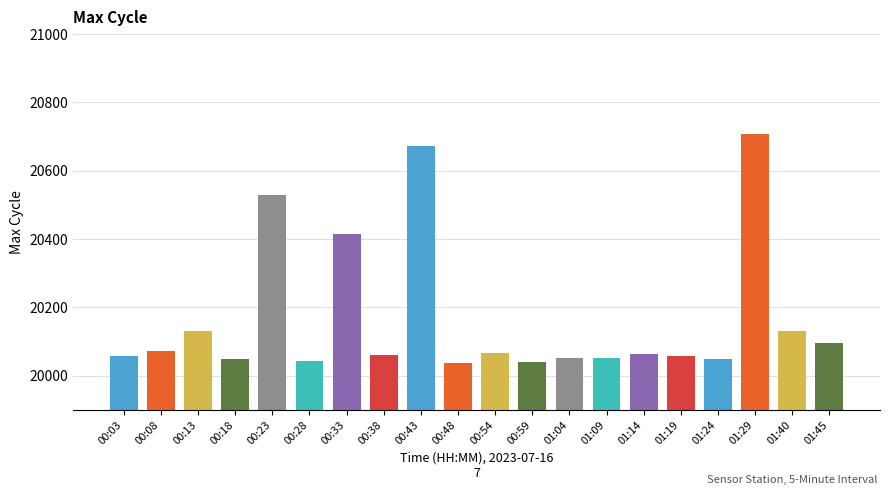

Does the chart contain any negative values?

No